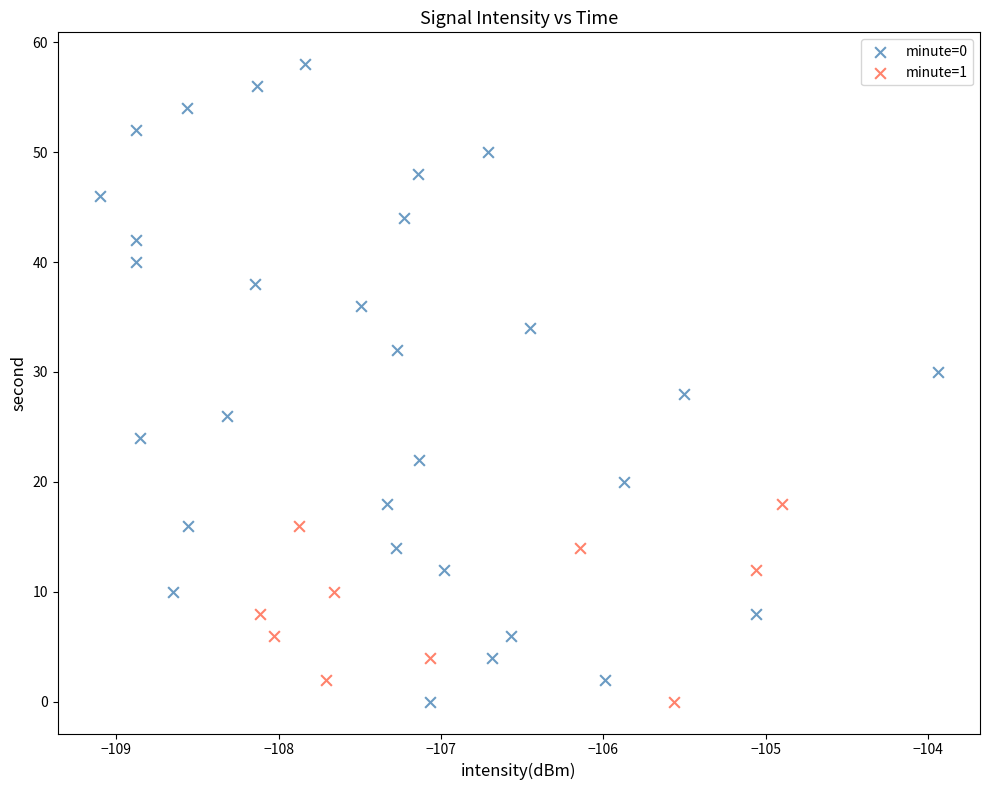

Which series has the widest spread of Y values?

minute=0